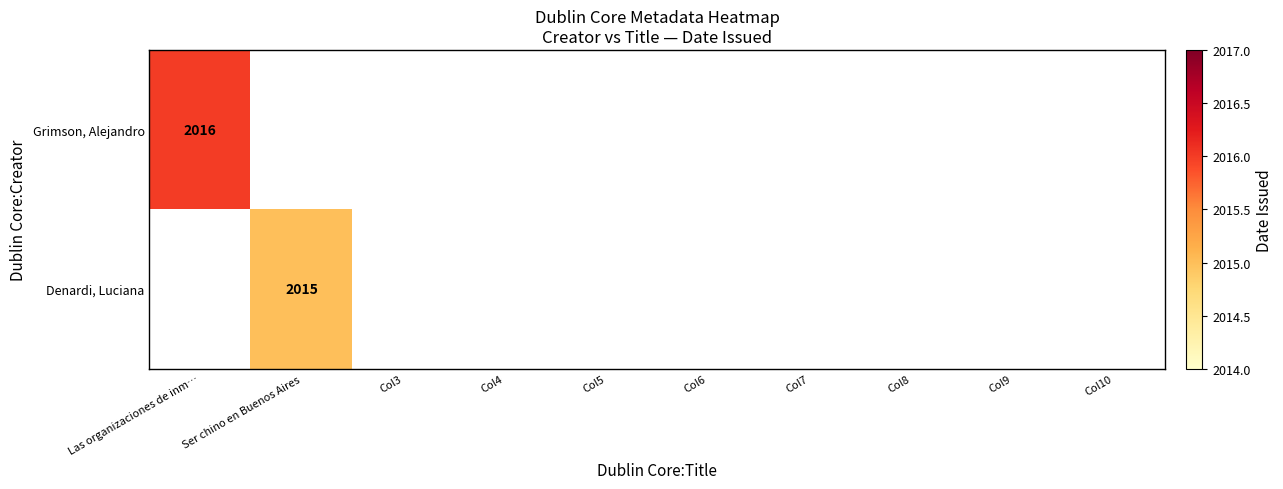

Which category has the lowest value across all series?

Ser chino en Buenos Aires